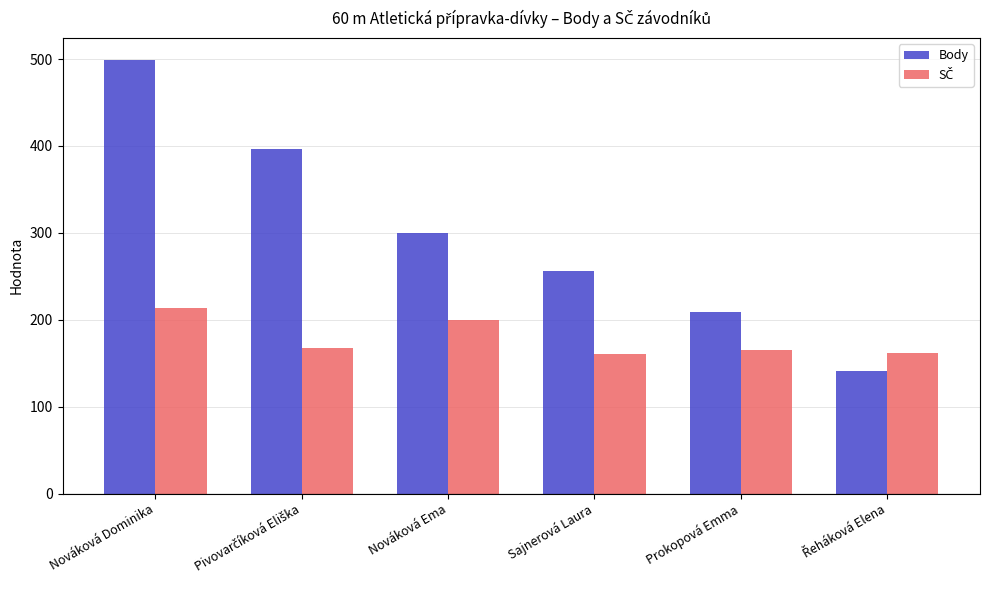

Which series has the largest range (max minus min)?

Body